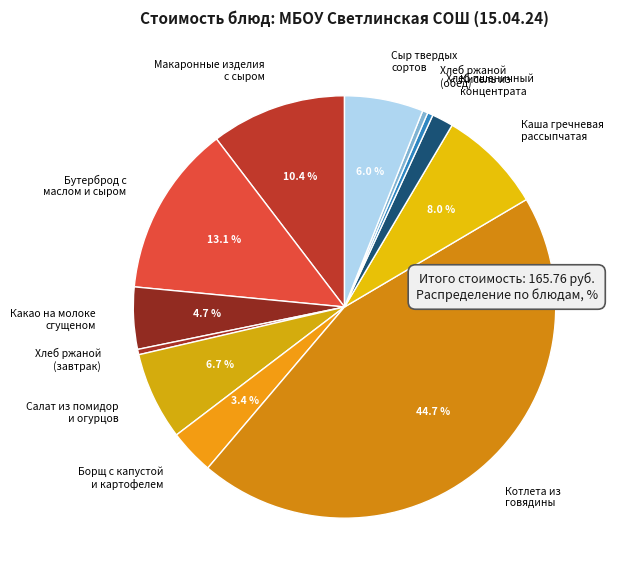

What percentage is NOT represented by Салат из помидор и огурцов?

93.3%